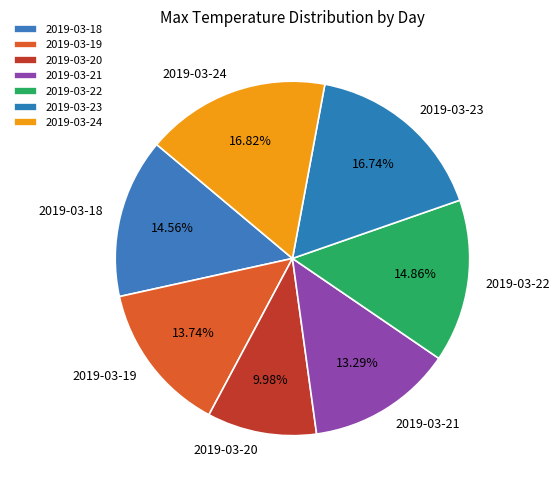

Does 2019-03-24 represent more than half of the total?

No